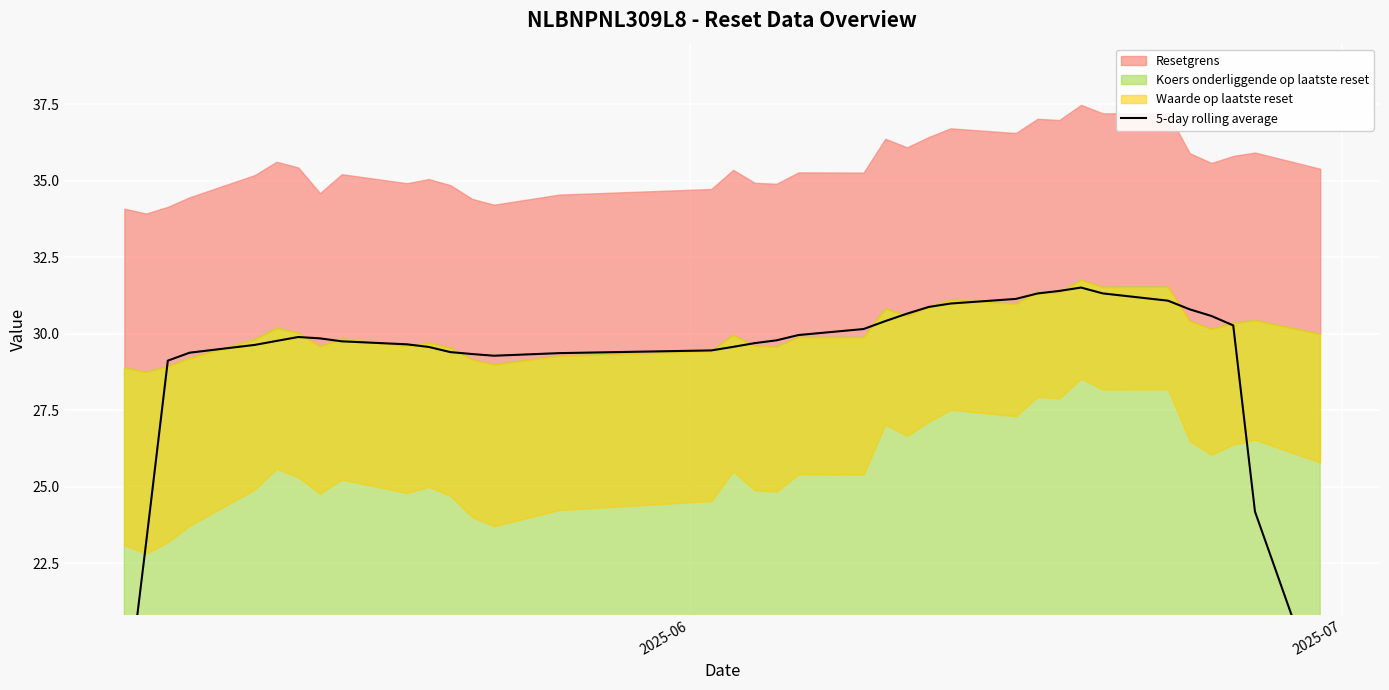

True or false: the data has more than 0 interior local peaks.

True